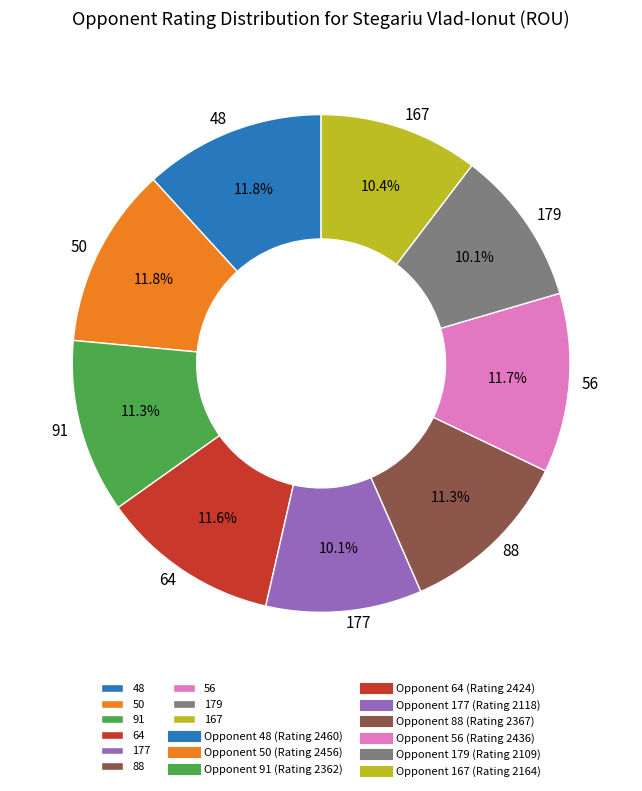

What percentage do 56 and 177 together represent?

21.8%